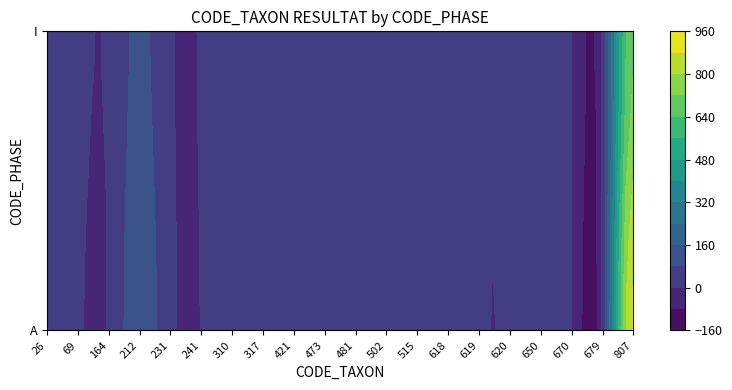

What is the total value across all series at 502?

31